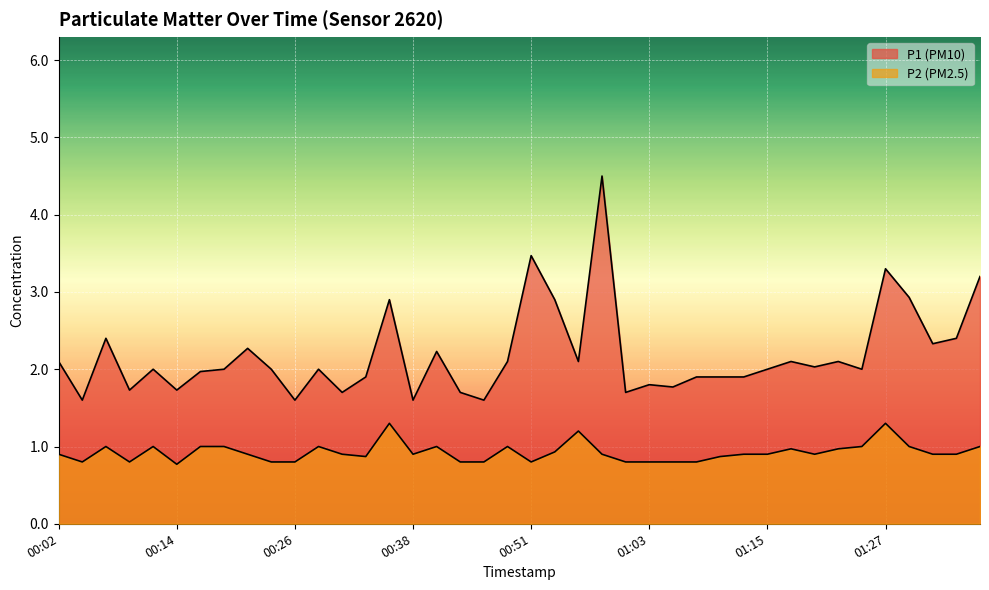

What position from the left is 00:58?

24